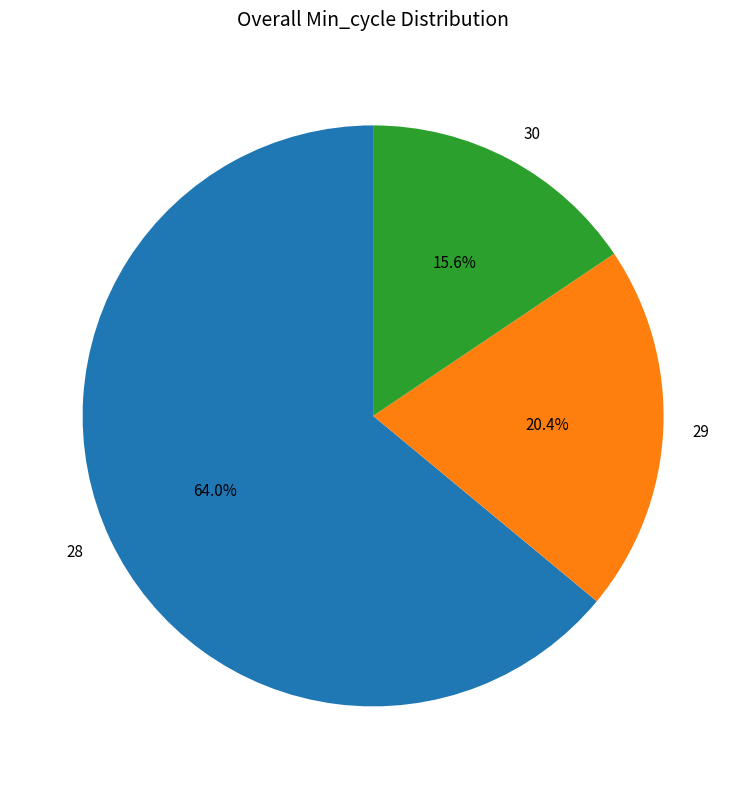

Rank the categories by value from highest to lowest.

28, 29, 30